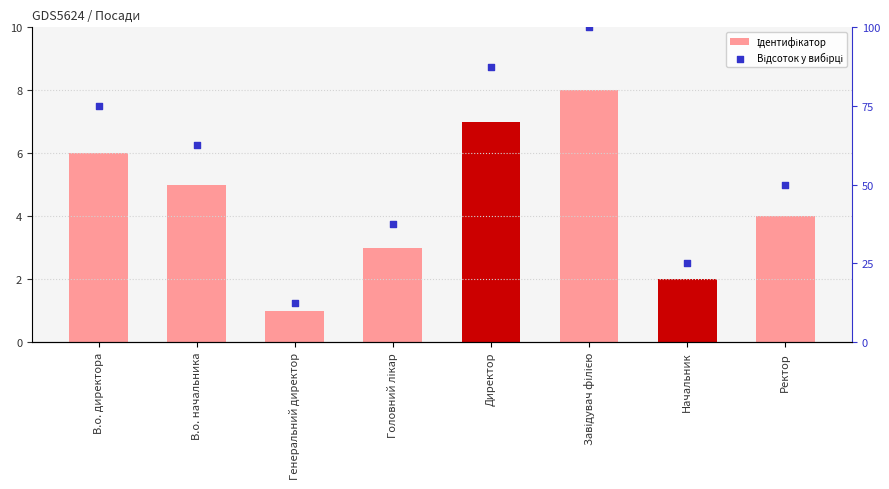

Which series has the largest total across all categories?

Відсоток у вибірці